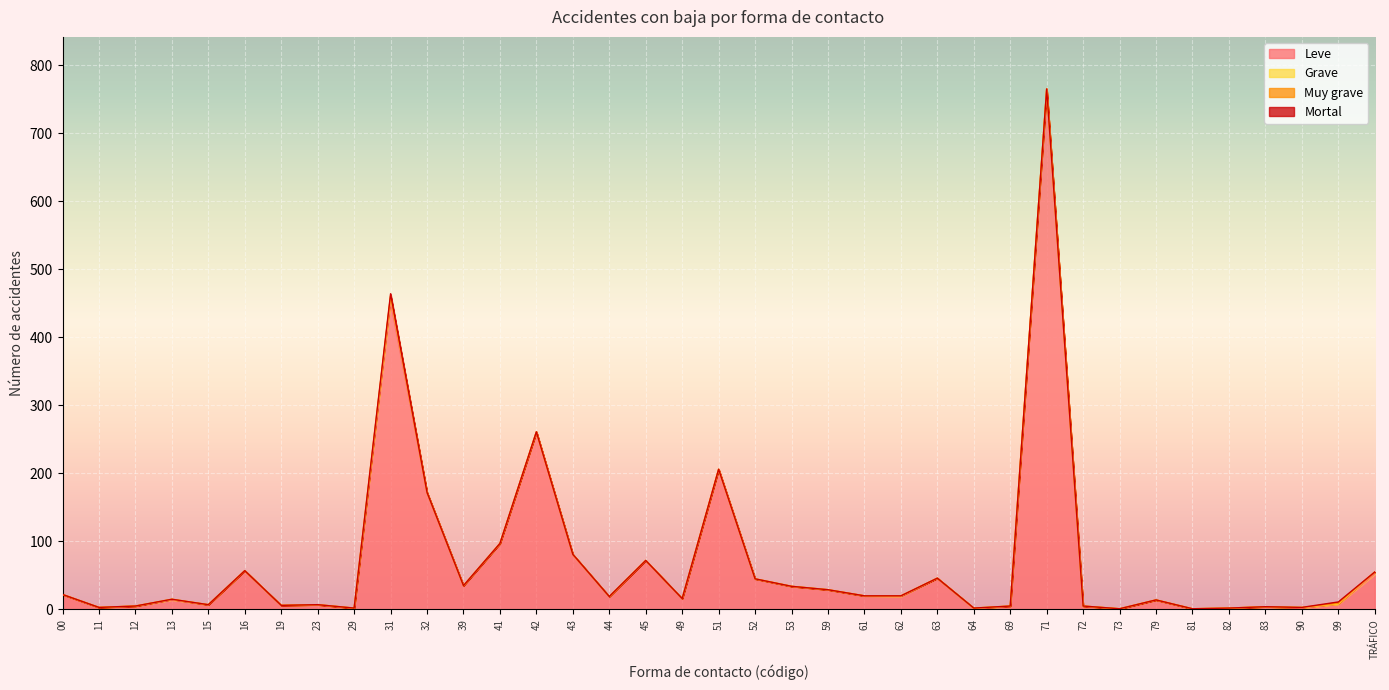

How many intersections are there between Grave and Mortal?

2